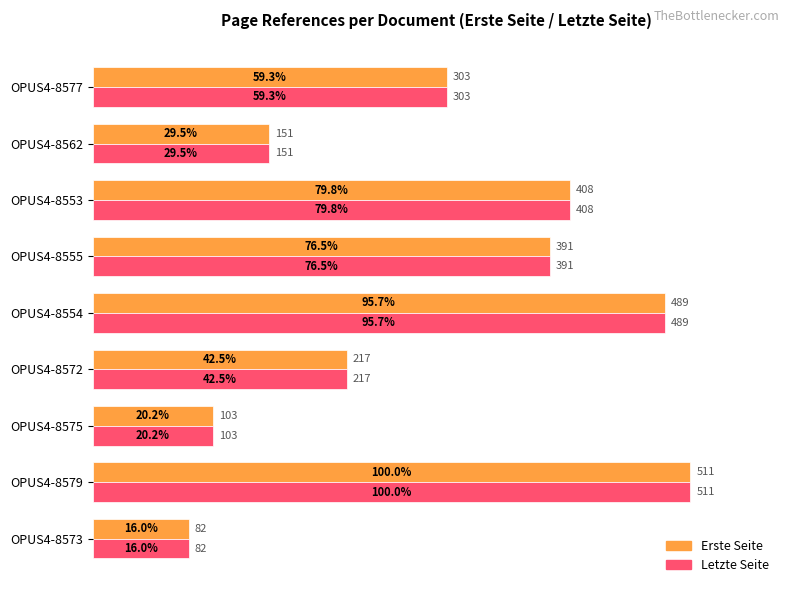

Is it true that Erste Seite equals 509 at OPUS4-8577?

False